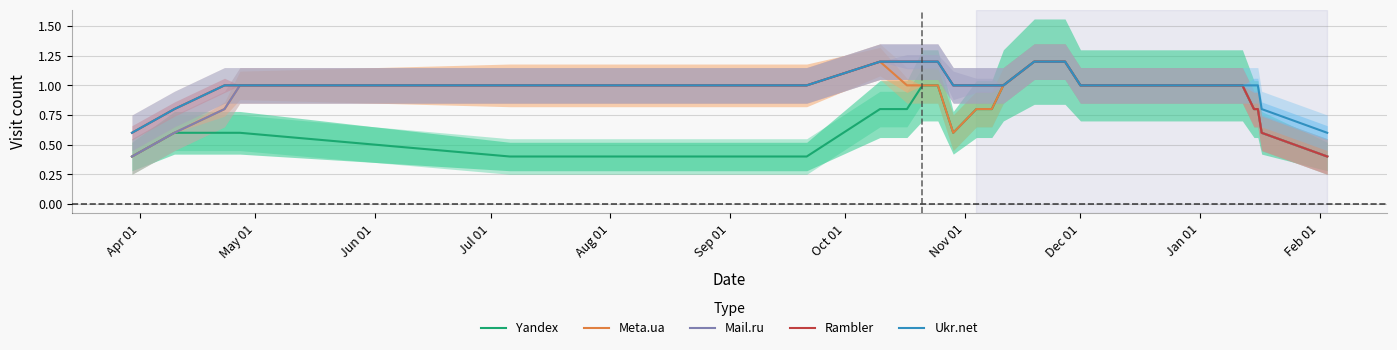

Reading left to right, list all the values displayed in this chart.

Yandex: 0.4	0.6	0.6	0.6	0.4	0.4	0.4	0.8	0.8	1.0	1.0	1.0	0.6	0.8	0.8	0.8	0.8	1.0	1.2	1.2	1.2	1.2	1.2	1.0	1.0	1.0	1.0	1.0	0.8	0.8	0.6	0.4
Meta.ua: 0.4	0.6	0.8	1.0	1.0	1.0	1.0	1.2	1.0	1.0	1.0	1.0	0.6	0.8	0.8	0.8	0.8	1.0	1.2	1.2	1.2	1.2	1.2	1.0	1.0	1.0	1.0	1.0	0.8	0.8	0.6	0.4
Mail.ru: 0.4	0.6	0.8	1.0	1.0	1.0	1.0	1.2	1.2	1.2	1.2	1.2	1.0	1.0	1.0	1.0	1.0	1.0	1.2	1.2	1.2	1.2	1.2	1.0	1.0	1.0	1.0	1.0	0.8	0.8	0.6	0.4
Rambler: 0.6	0.8	1.0	1.0	1.0	1.0	1.0	1.2	1.2	1.2	1.2	1.2	1.0	1.0	1.0	1.0	1.0	1.0	1.2	1.2	1.2	1.2	1.2	1.0	1.0	1.0	1.0	1.0	0.8	0.8	0.6	0.4
Ukr.net: 0.6	0.8	1.0	1.0	1.0	1.0	1.0	1.2	1.2	1.2	1.2	1.2	1.0	1.0	1.0	1.0	1.0	1.0	1.2	1.2	1.2	1.2	1.2	1.0	1.0	1.0	1.0	1.0	1.0	1.0	0.8	0.6